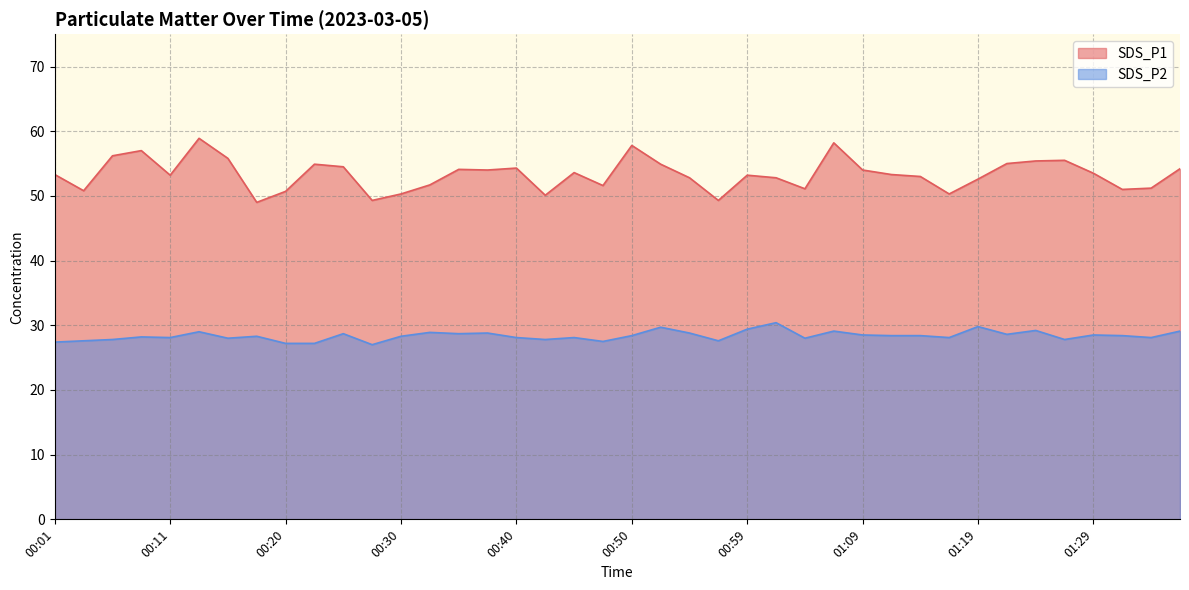

Rank the series at 00:35 from highest to lowest value.

SDS_P1, SDS_P2